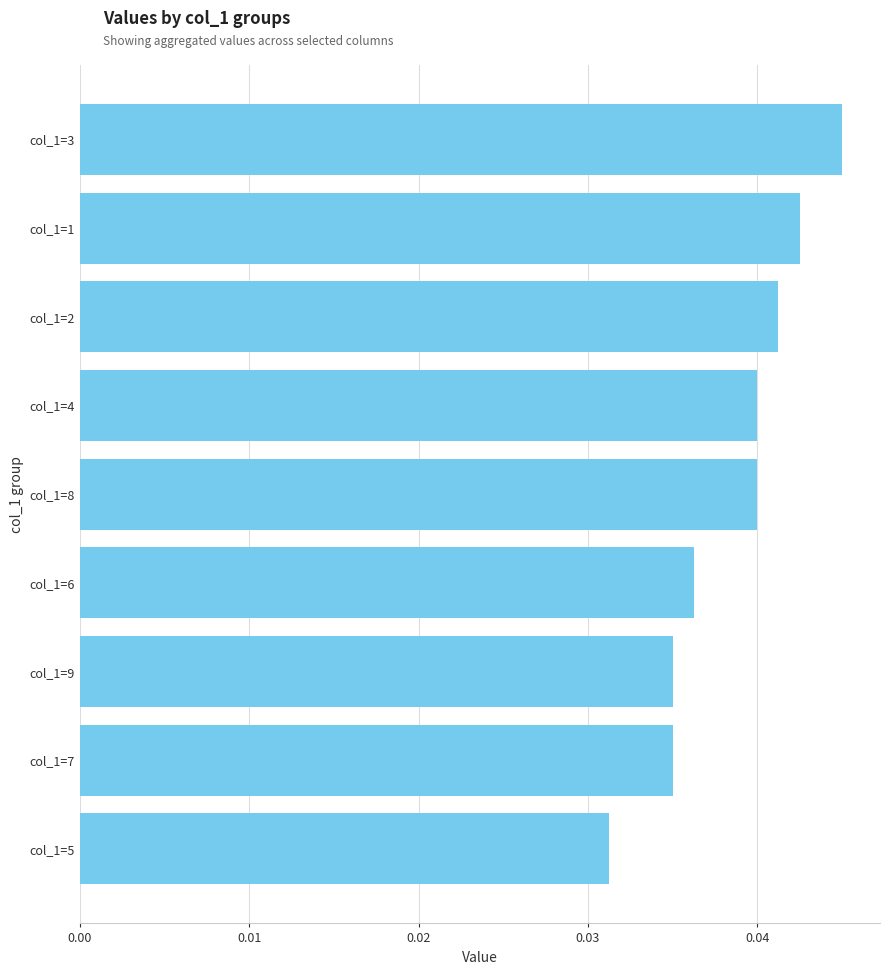

Does the chart contain stacked bars?

No